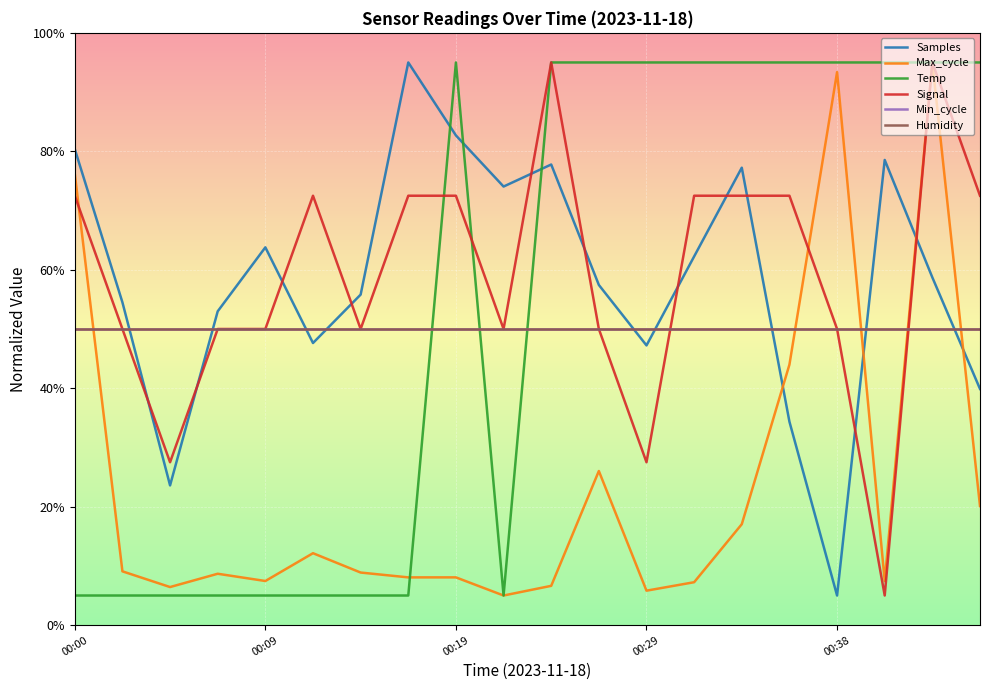

What is the highest value of the Humidity series?

50.0